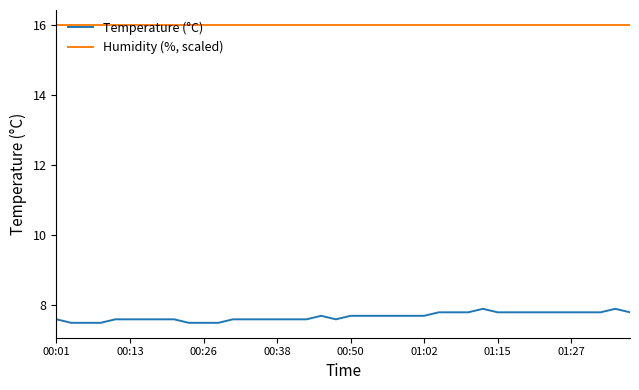

Which series has the widest spread of values?

Temperature (°C)